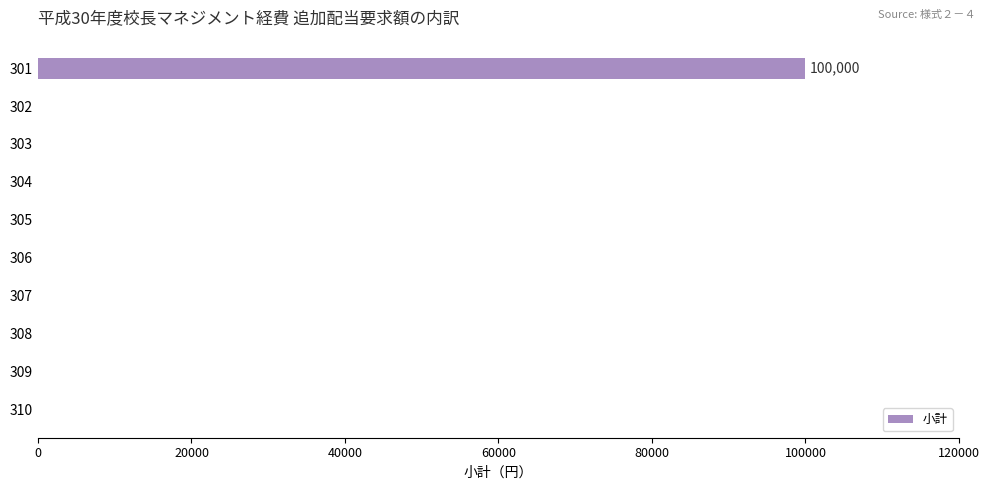

The value at 308 is 0. True or false?

True